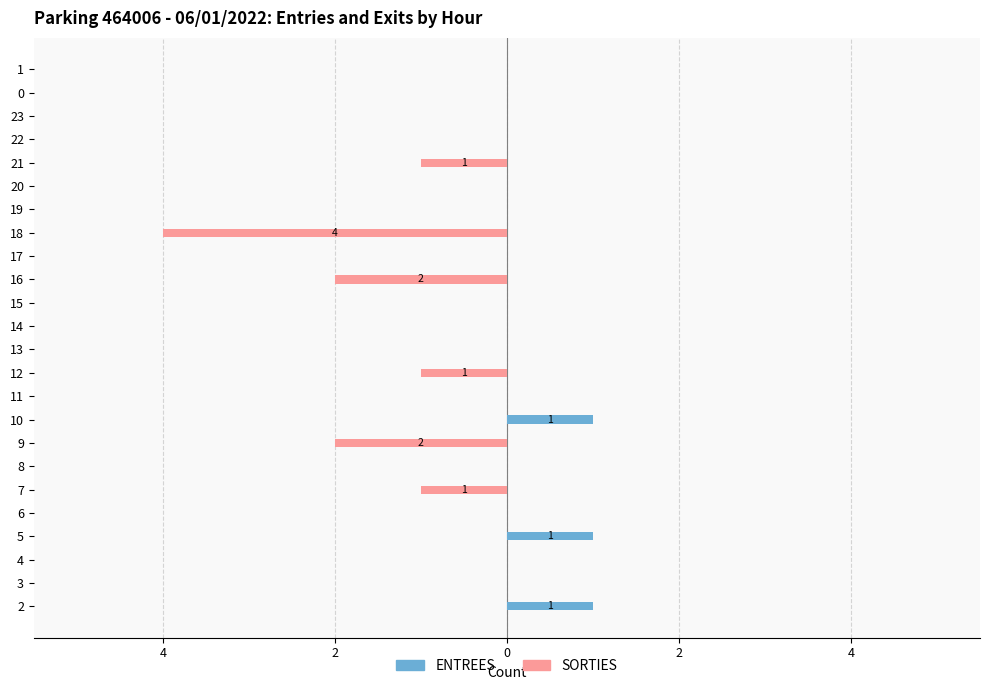

How many ENTREES values are between 0 and 1?

24